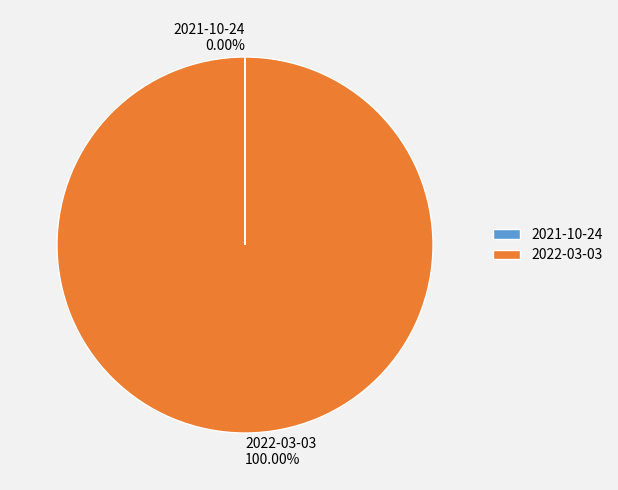

Is there any slice that represents more than half of the pie?

Yes